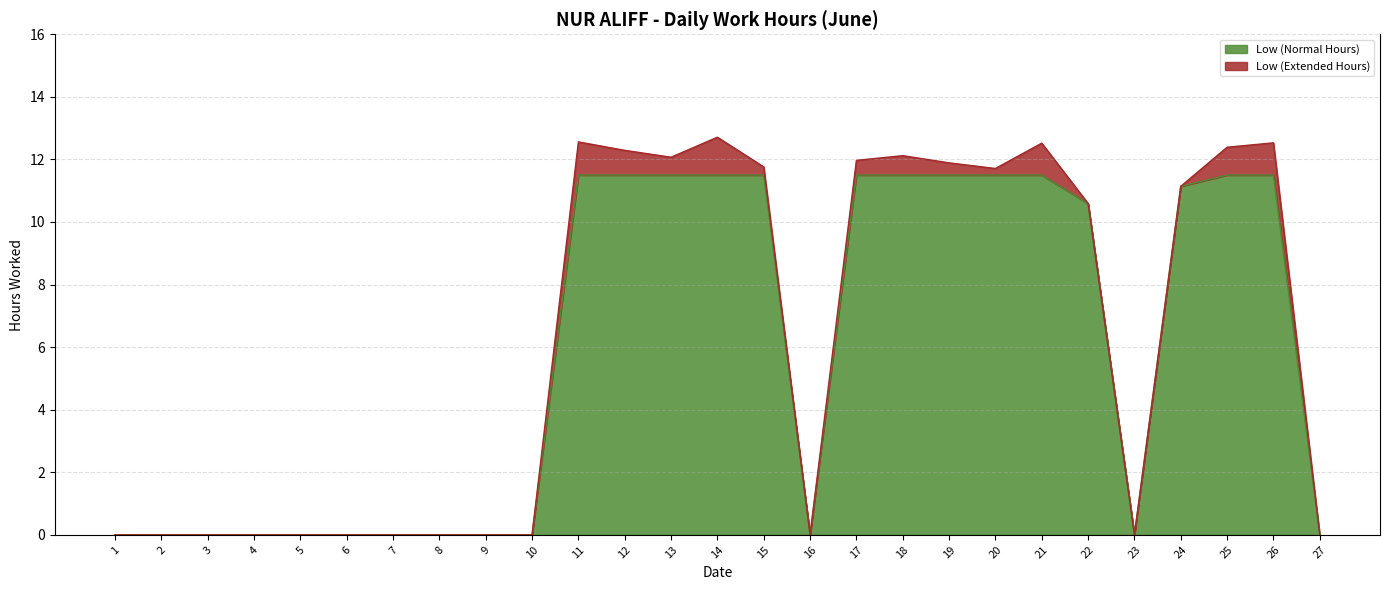

What is the change in value from 4 to 20?

+11.7